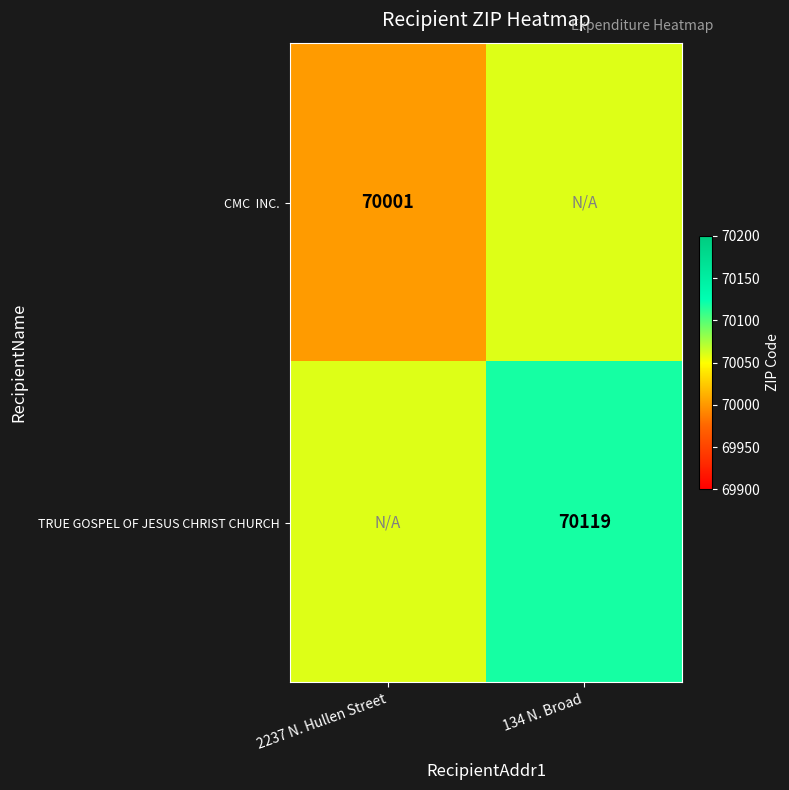

True or false: TRUE GOSPEL OF JESUS CHRIST CHURCH has a value of 70119 at 134 N. Broad.

True